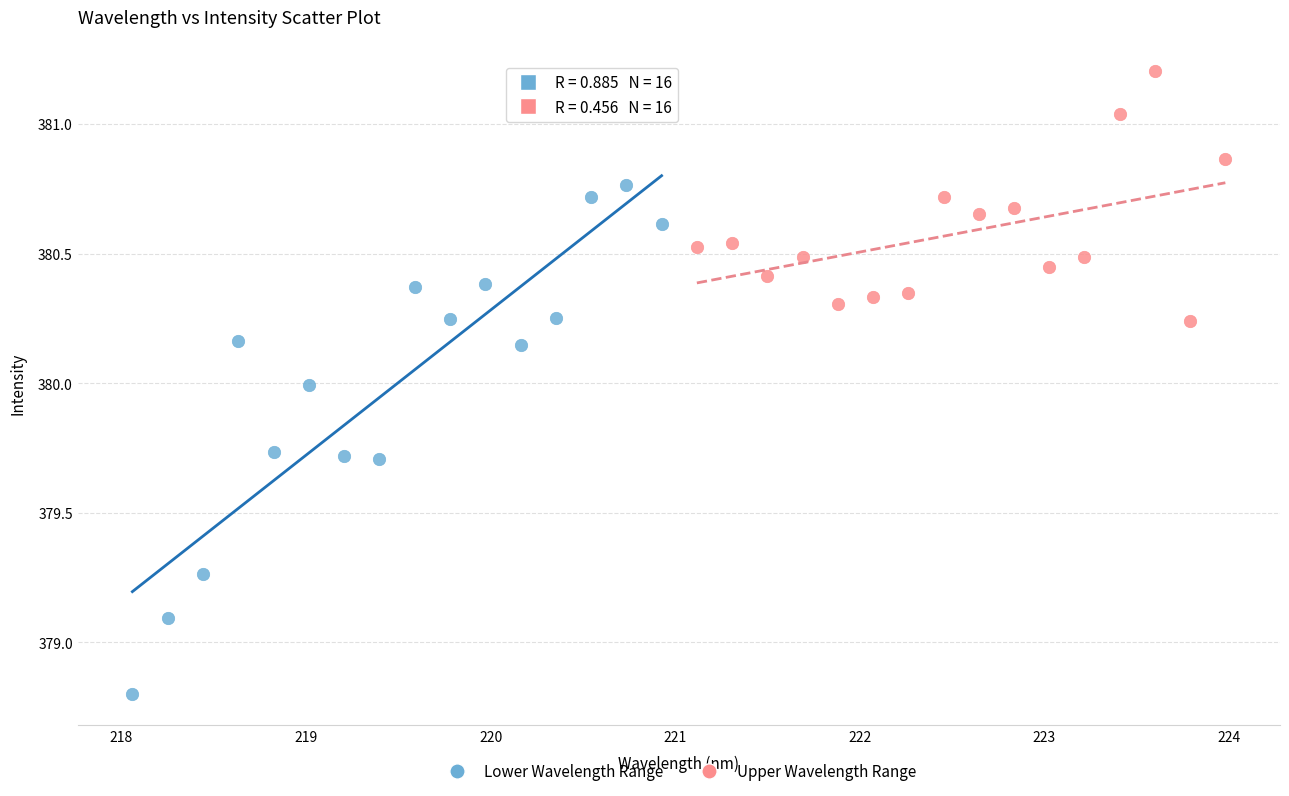

What are all the series names shown in the legend?

Lower Wavelength Range, Upper Wavelength Range